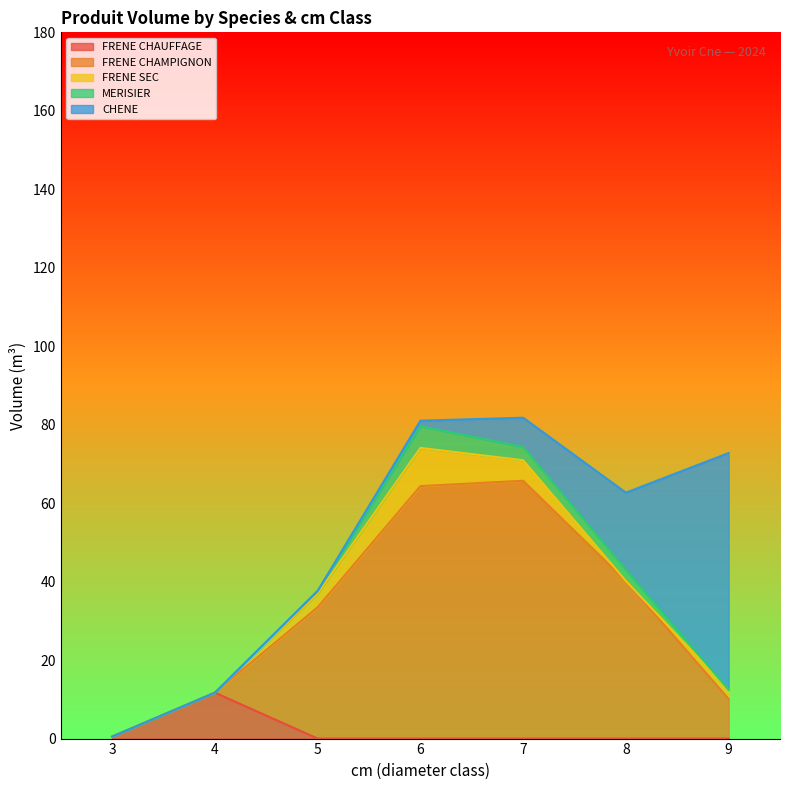

What is the total value across all series at 4?

11.7